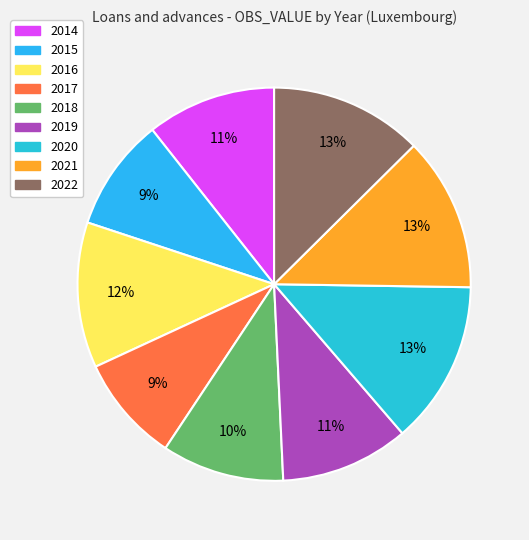

Which has a higher value, 2019 or 2018?

2019